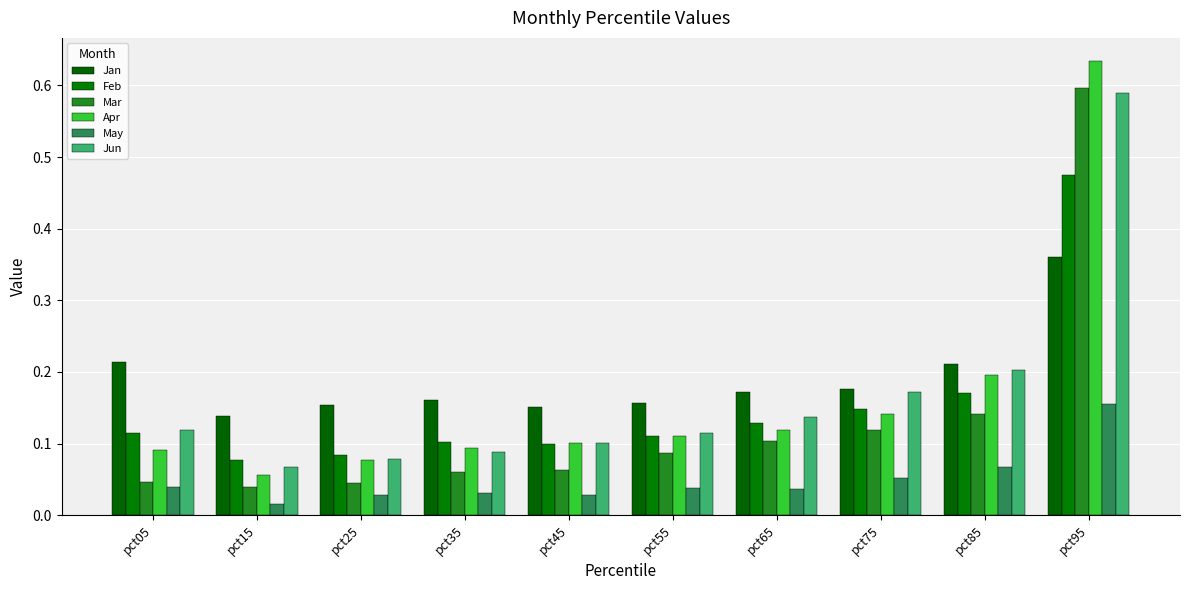

At how many categories does at least one series exceed 0?

10